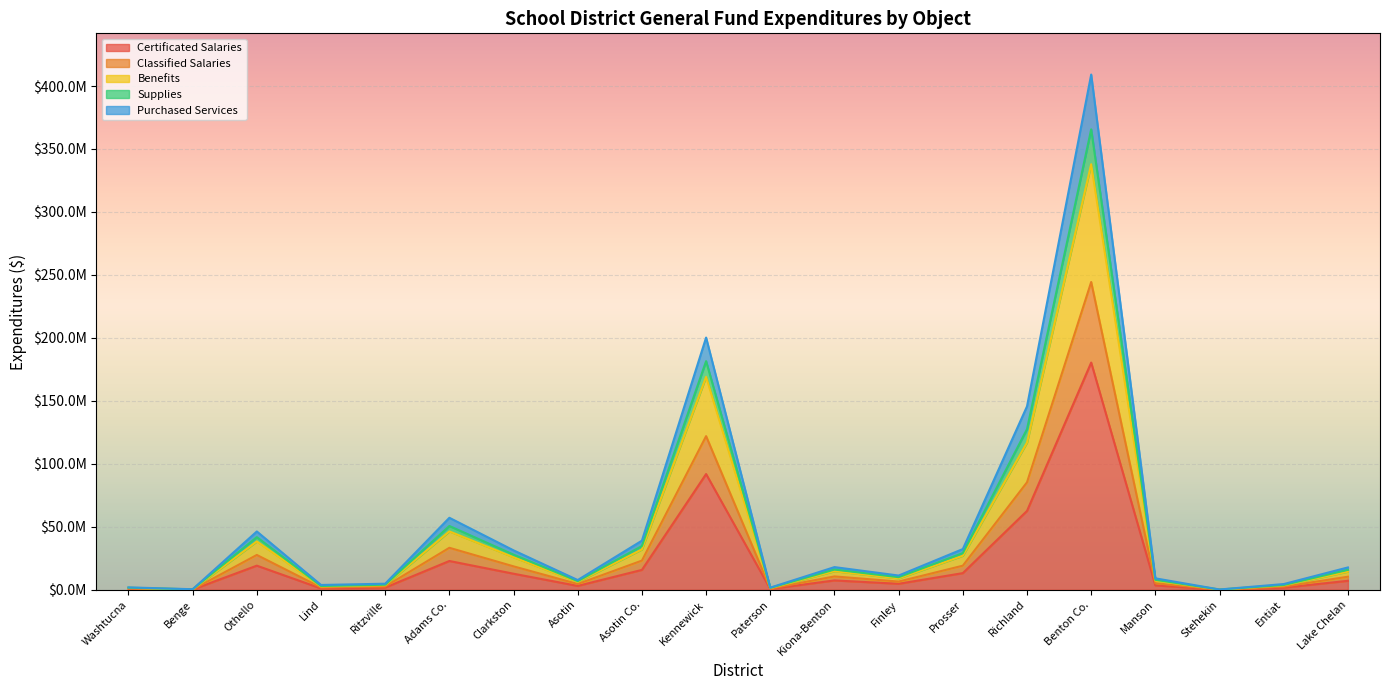

What are all the series names shown in the legend?

Certificated Salaries, Classified Salaries, Benefits, Supplies, Purchased Services